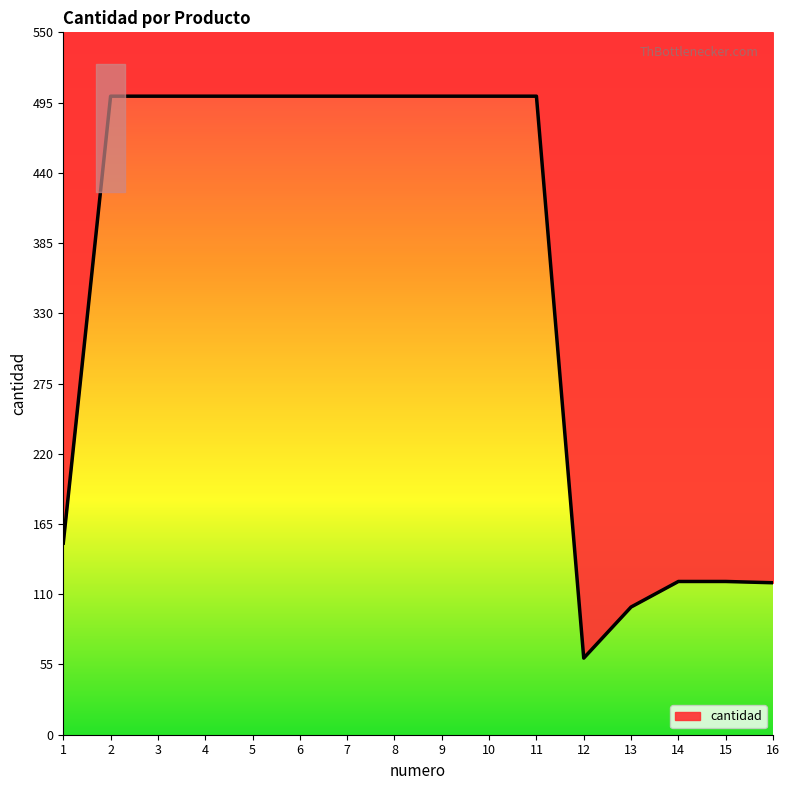

How many lines are shown in the chart?

1